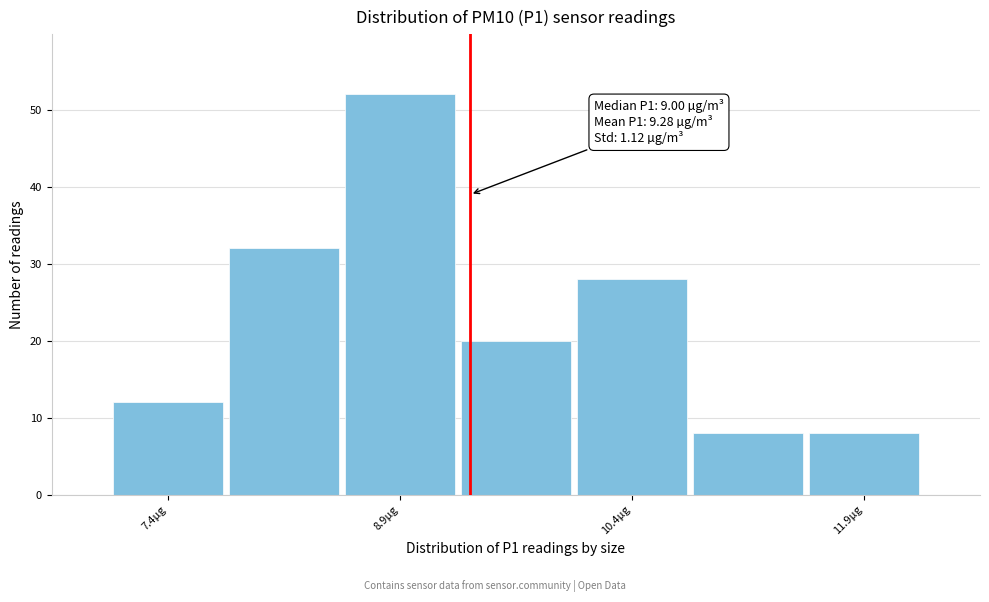

Read against the x-axis, roughly where is the centre of the tallest bar?

8.8